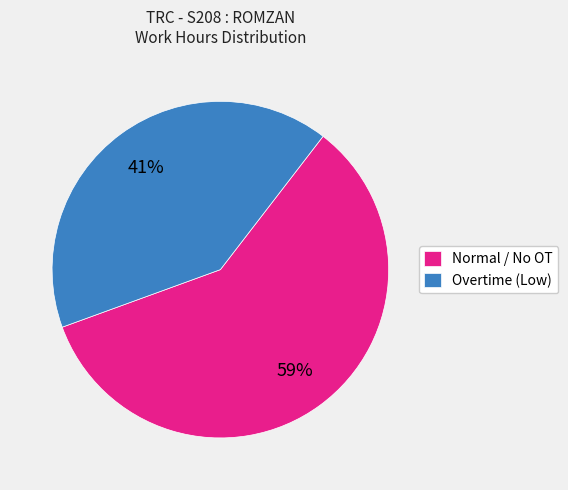

Count the number of slices in the pie.

2